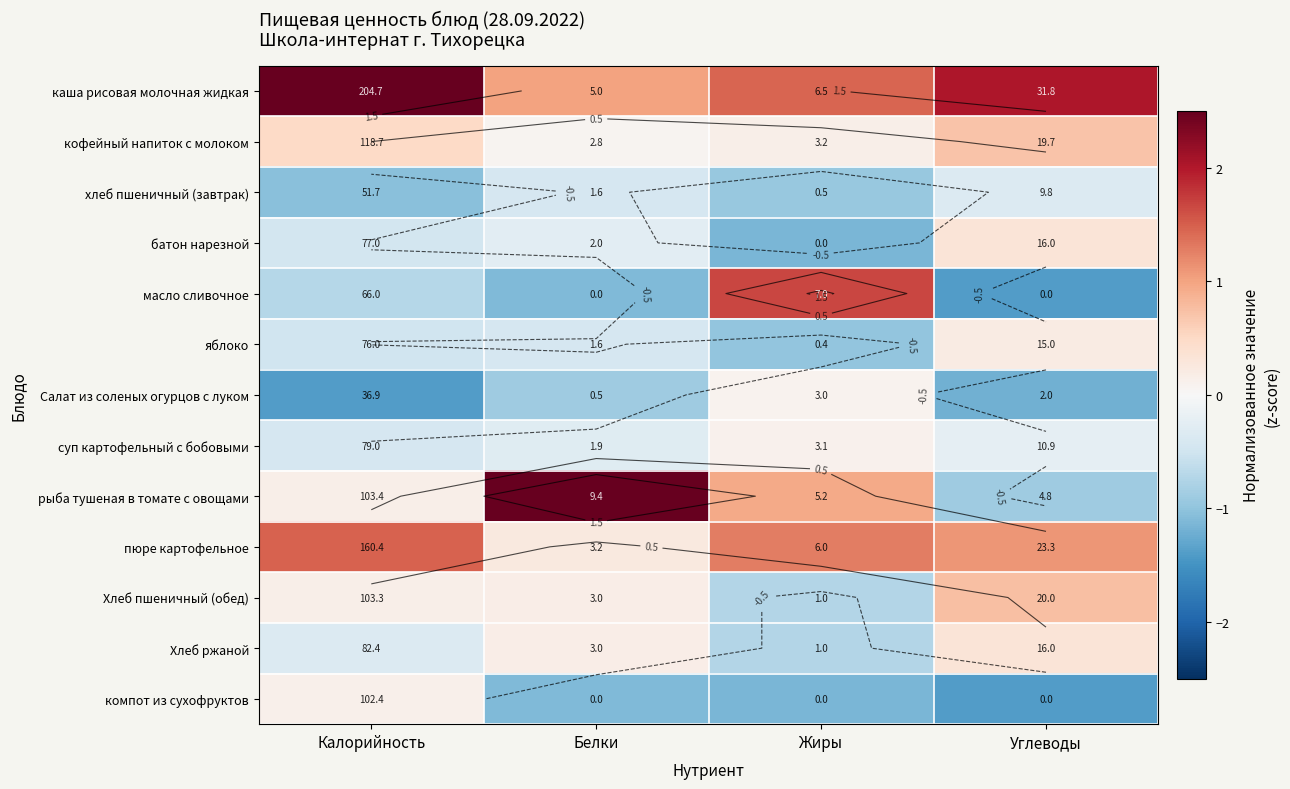

How many values in батон нарезной are above zero?

1